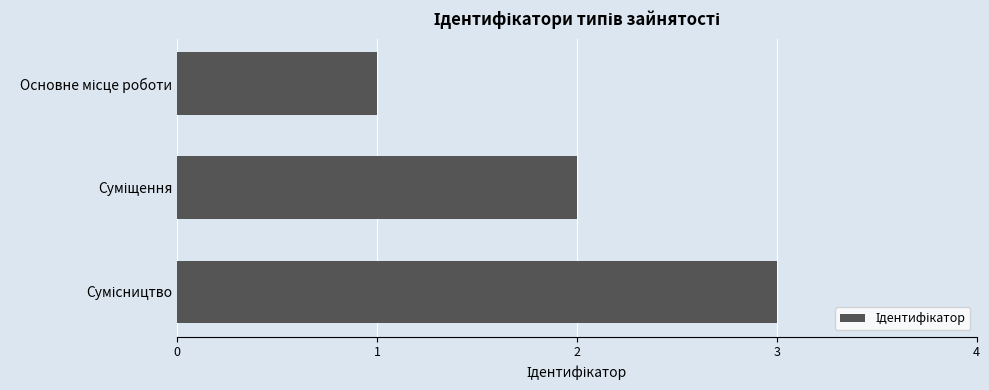

How many categories are shown in the chart?

3